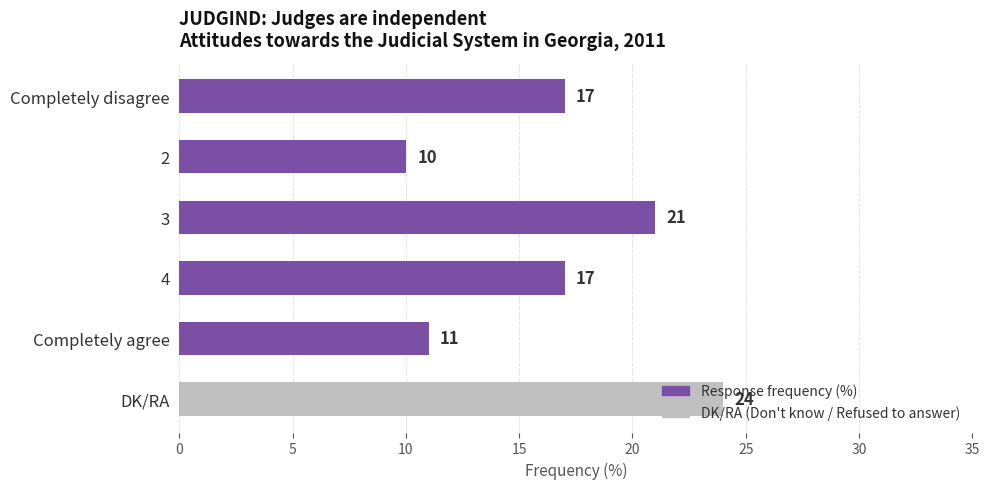

What is the ratio of the value at Completely agree to the value at 3?

0.5